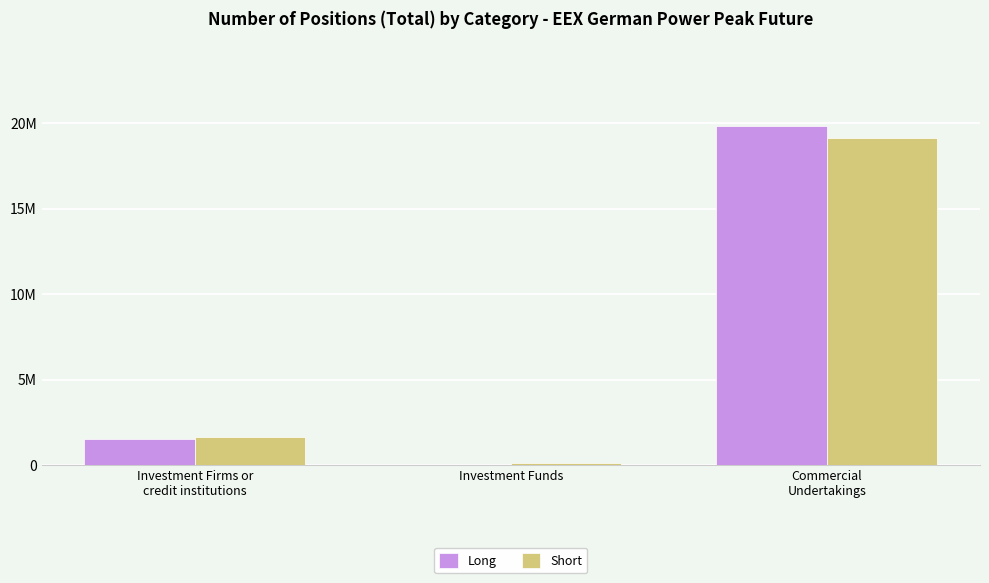

Reading left to right, transcribe all the data shown in this chart.

Long: 1537572	27648	19850580
Short: 1617936	134424	19161780